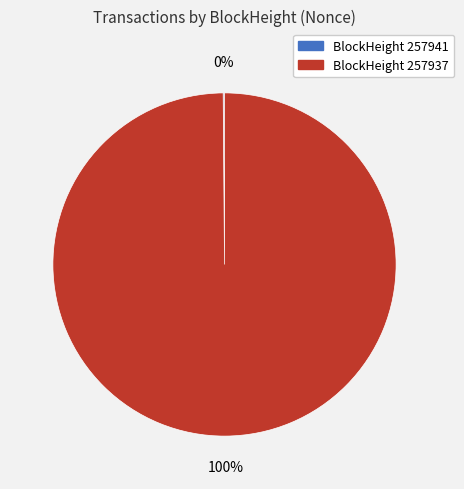

To the nearest percent, what is the difference between the largest and smallest slice percentages?

100%